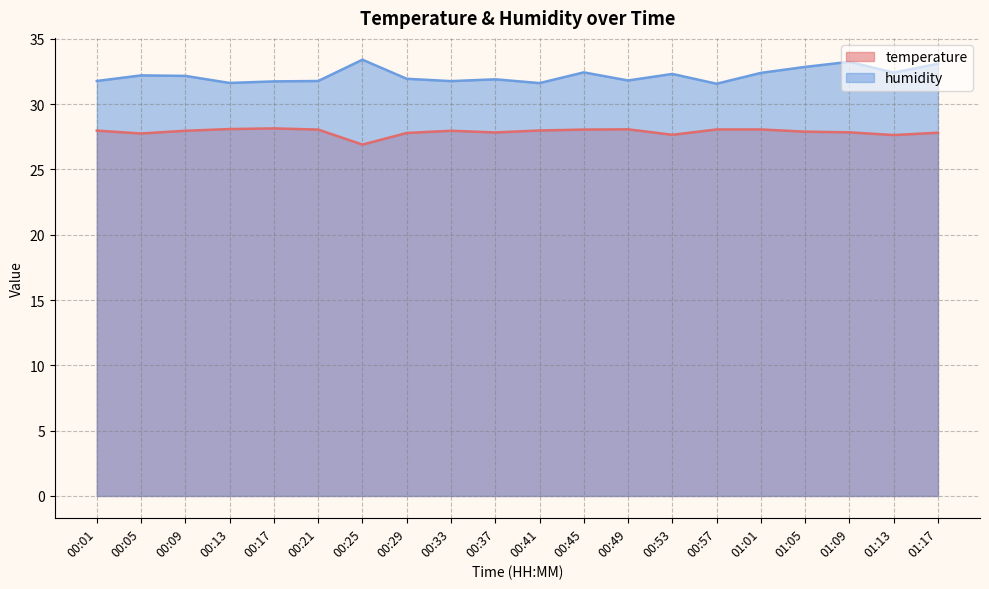

Reading right to left, extract all data points from this chart.

temperature: 27.8	27.6	27.8	27.9	28.1	28.1	27.6	28.1	28.1	28.0	27.8	28.0	27.8	26.9	28.1	28.1	28.1	28.0	27.8	28.0
humidity: 33.1	32.4	33.2	32.9	32.4	31.6	32.3	31.8	32.4	31.6	31.9	31.8	31.9	33.4	31.8	31.7	31.6	32.2	32.2	31.8